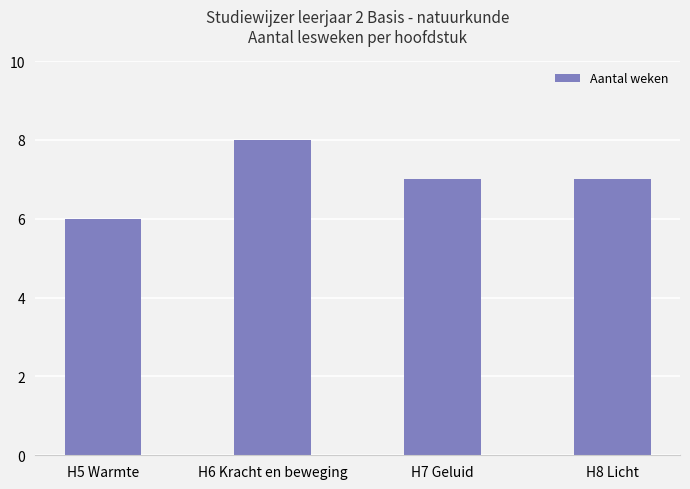

What is the minimum value shown in the chart?

6